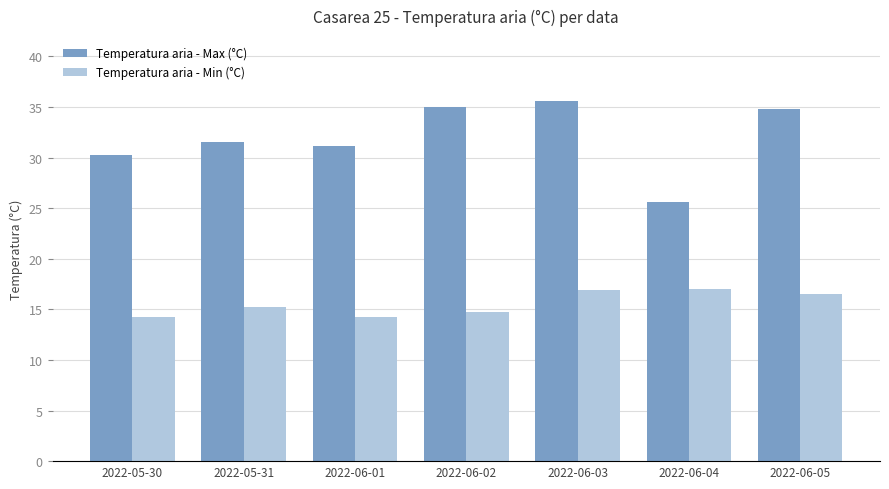

What is the label of the 3rd bar from the right?

2022-06-03